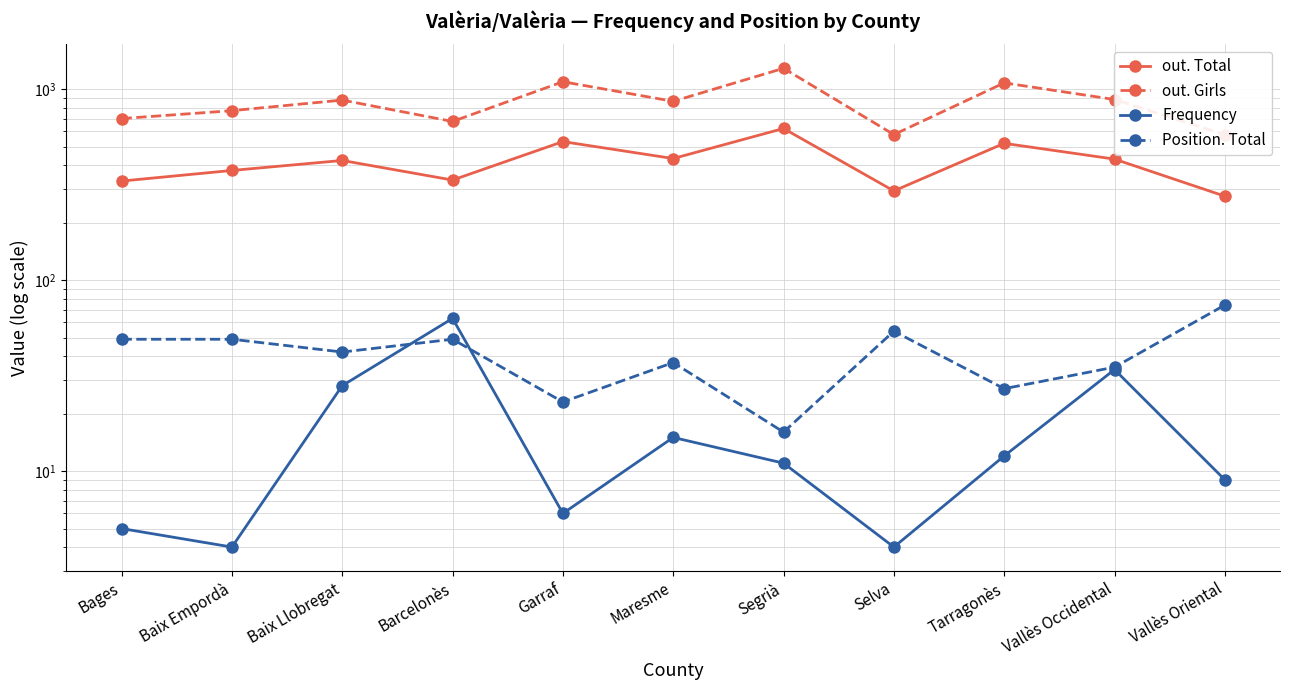

Which series has the largest range (max minus min)?

out. Girls